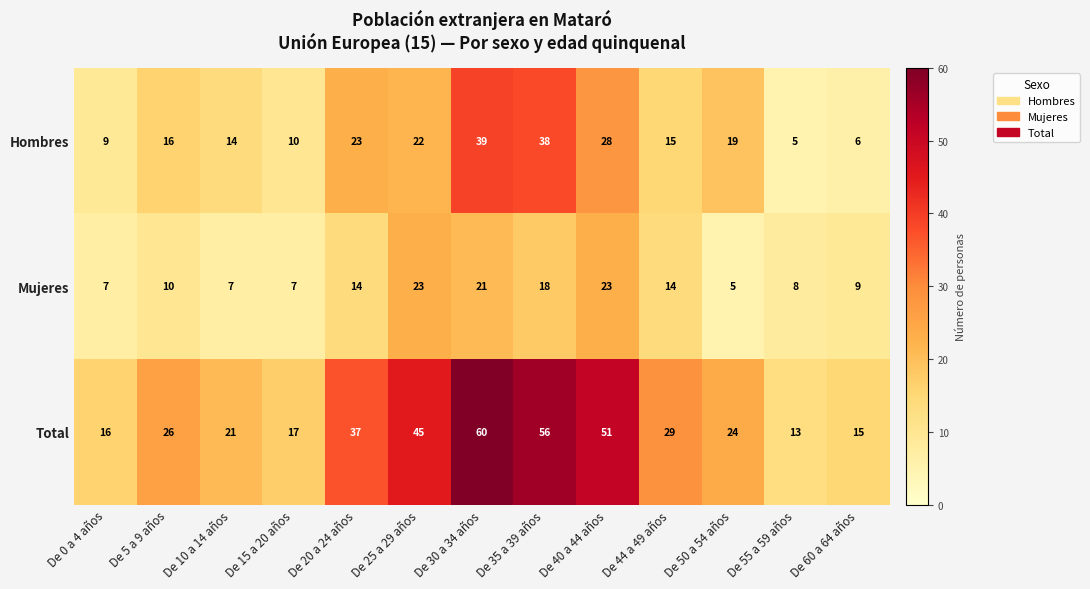

Rank the series by their average value, from highest to lowest.

Total, Hombres, Mujeres